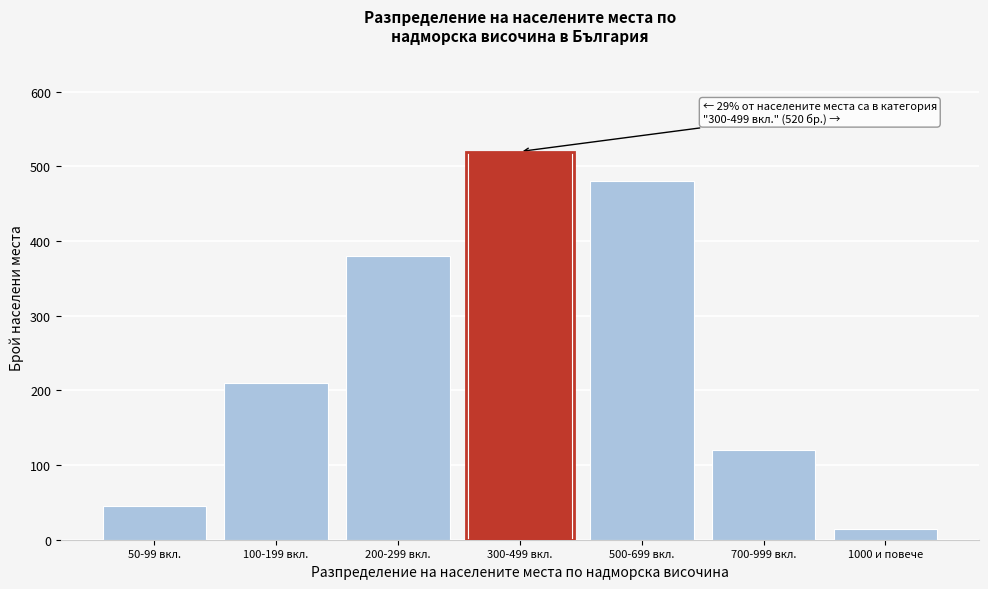

Reading right to left, list all the values displayed in this chart.

15	120	480	520	380	210	45